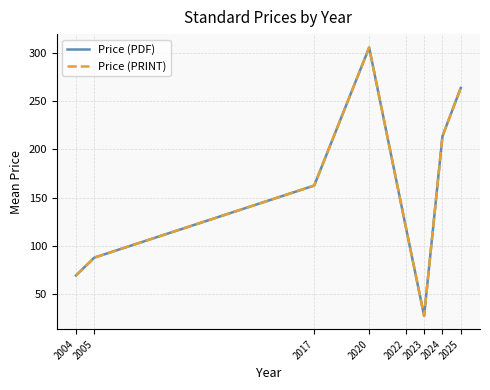

What is the difference between the Price (PDF) values at 2024 and 2020?

92.3